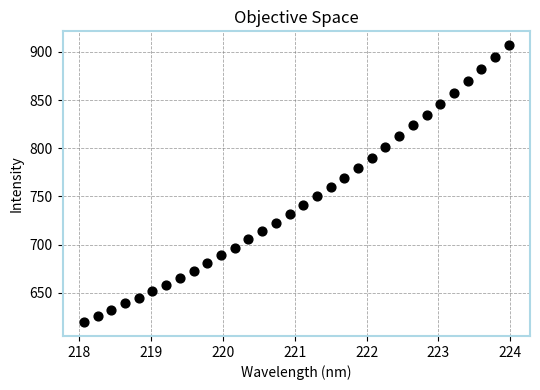

What is the range of Y values (max minus min)?

287.6